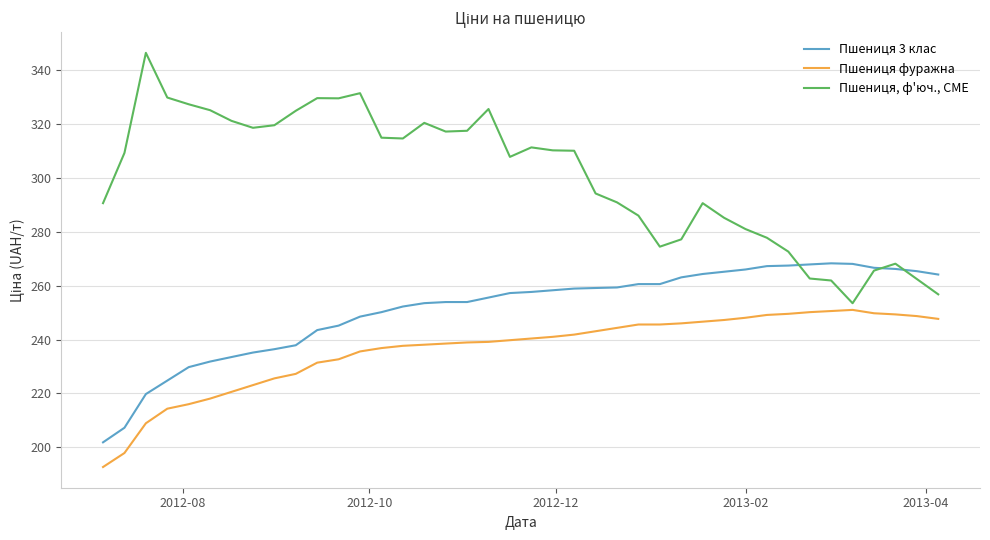

Rank the series by their maximum value, from lowest to highest.

Пшениця фуражна, Пшениця 3 клас, Пшениця, ф'юч., CME